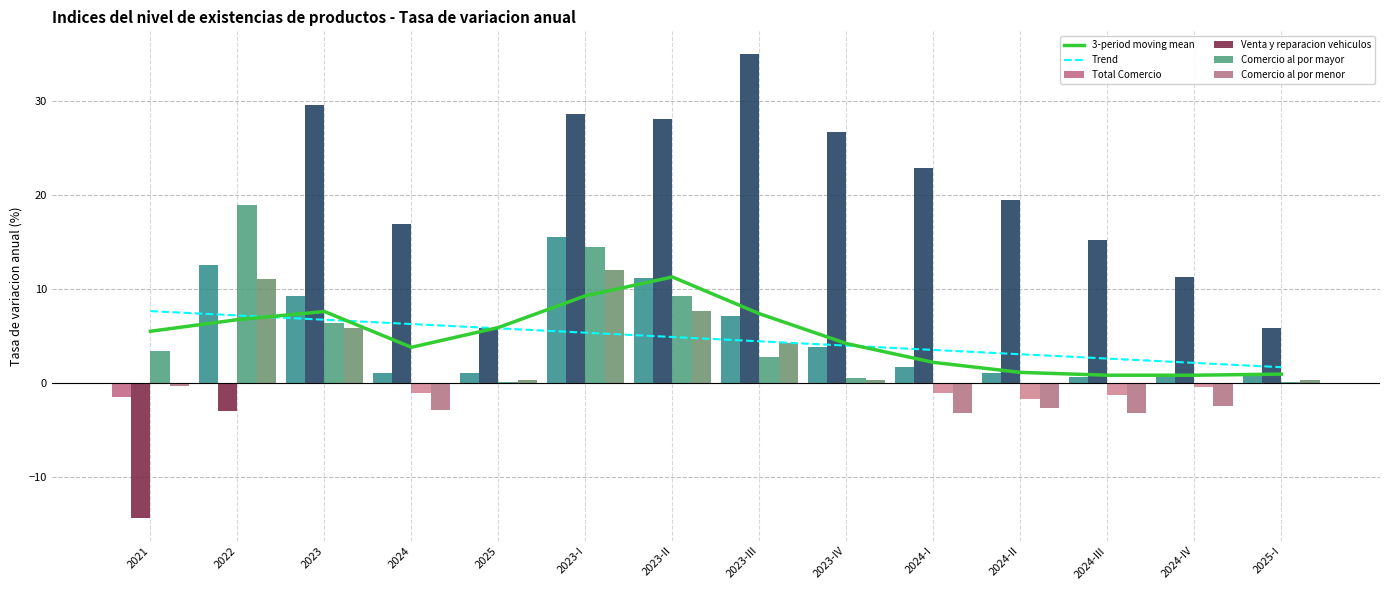

What is the value of the Venta y reparacion vehiculos bar at the 6th from the left?

28.6